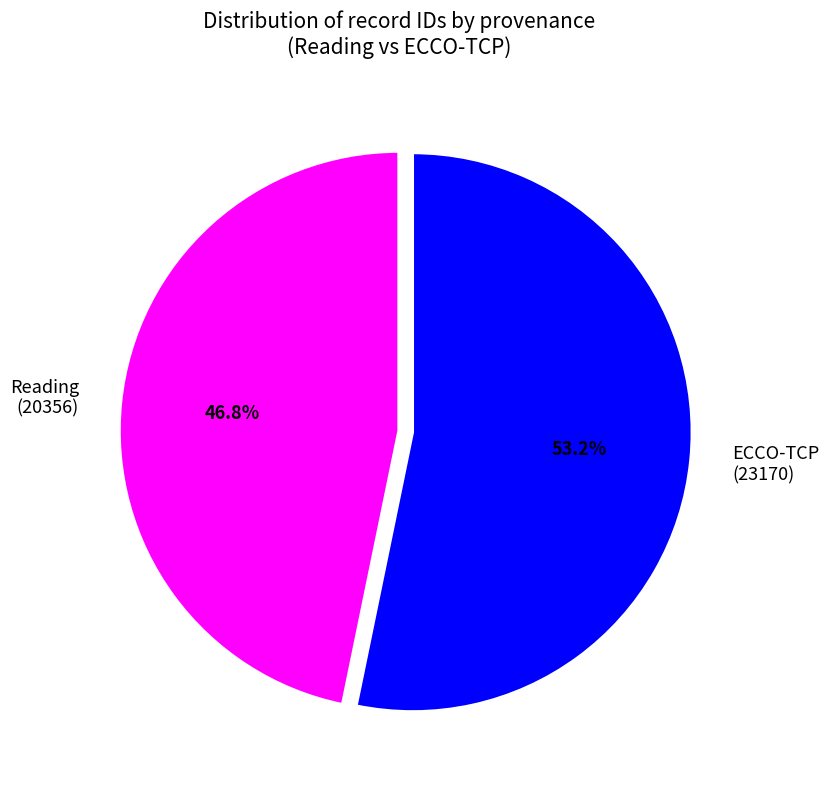

To the nearest percent, what is the average slice percentage?

50%